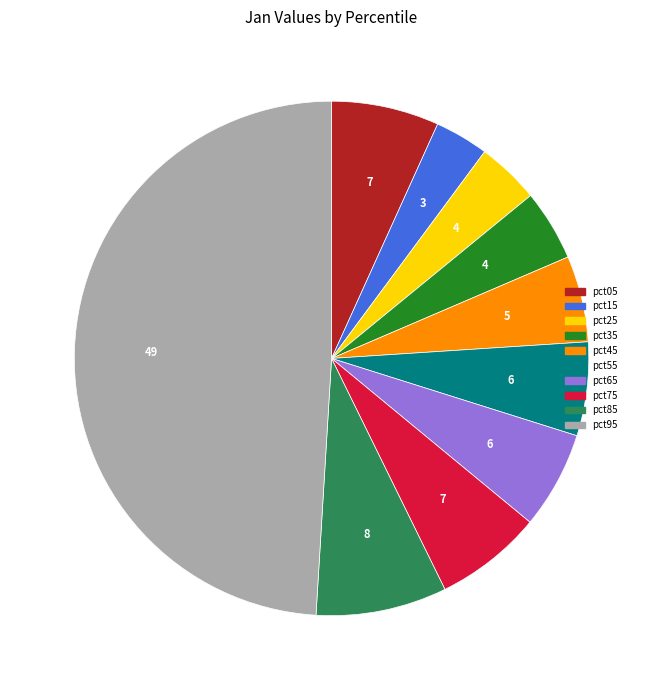

Does pct15 represent more than half of the total?

No